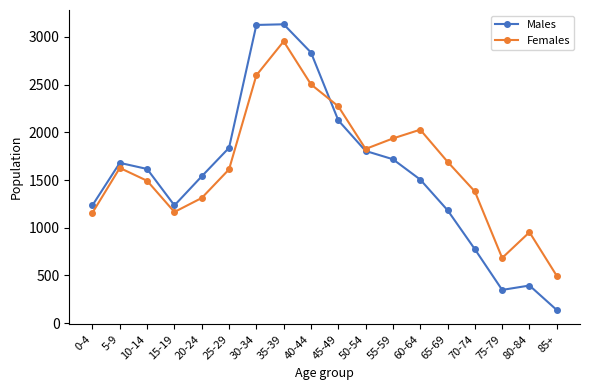

At which category is the sum across all series the highest?

35-39